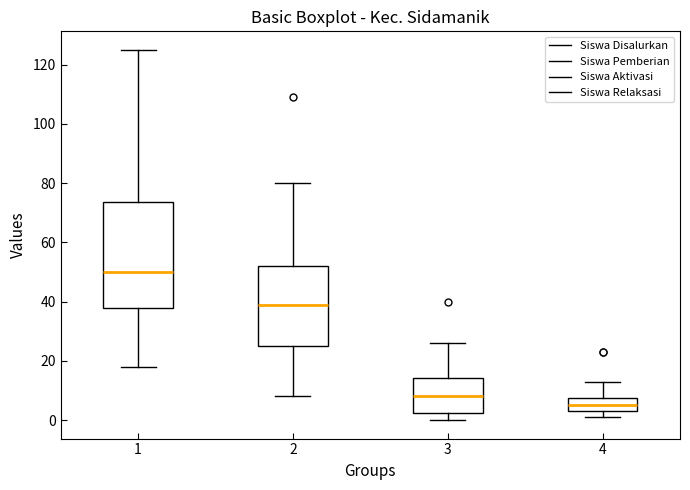

Reading left to right, transcribe this box plot: for each box, give where its median line is, the range the box spans, and where its two whiskers end, as read against the y-axis. The values are not printed on the chart, so give them approximately, as read against the axis.

1: median 50, box 38 to 74, whiskers 18 to 126
2: median 40, box 26 to 52, whiskers 8 to 80
3: median 8, box 2 to 14, whiskers 0 to 26
4: median 6, box 4 to 8, whiskers 2 to 14